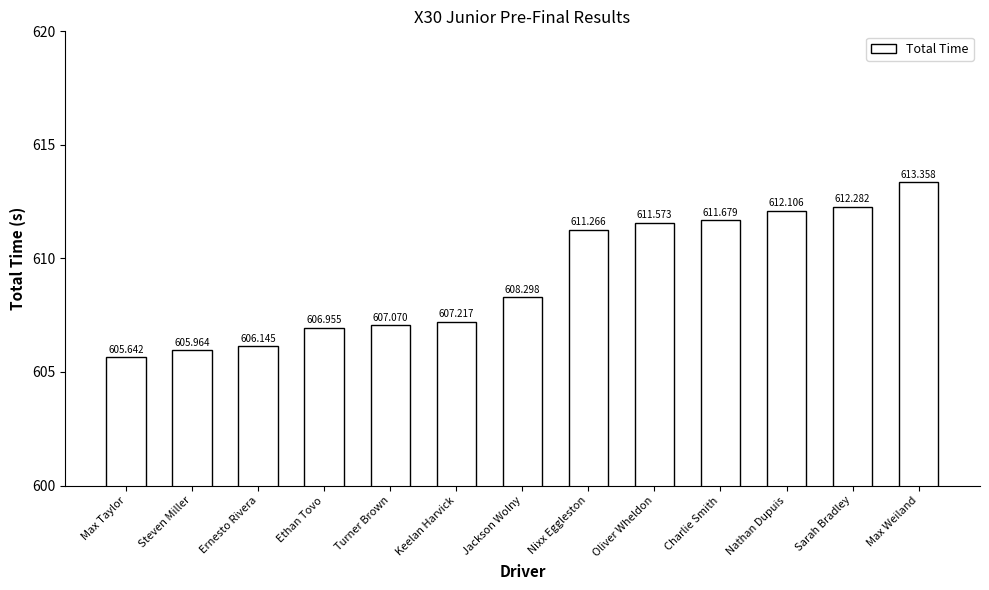

What is the sum of the values at Steven Miller and Nixx Eggleston?

1217.2